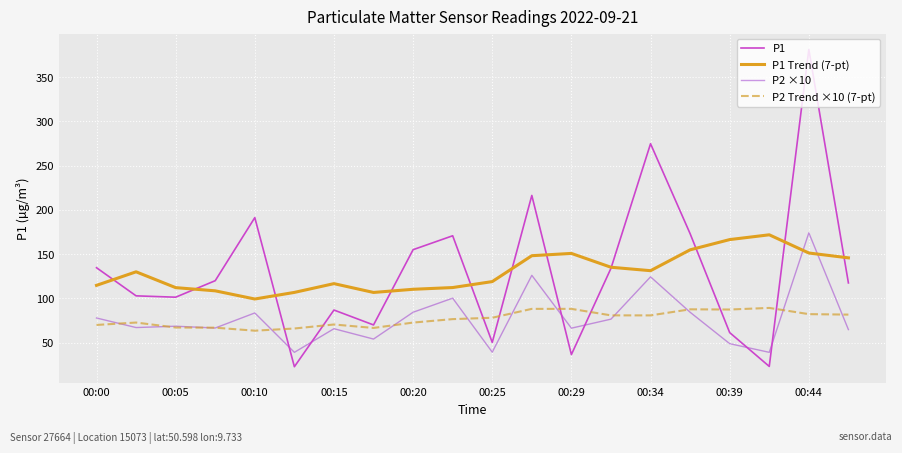

What is the smallest value displayed?

22.8